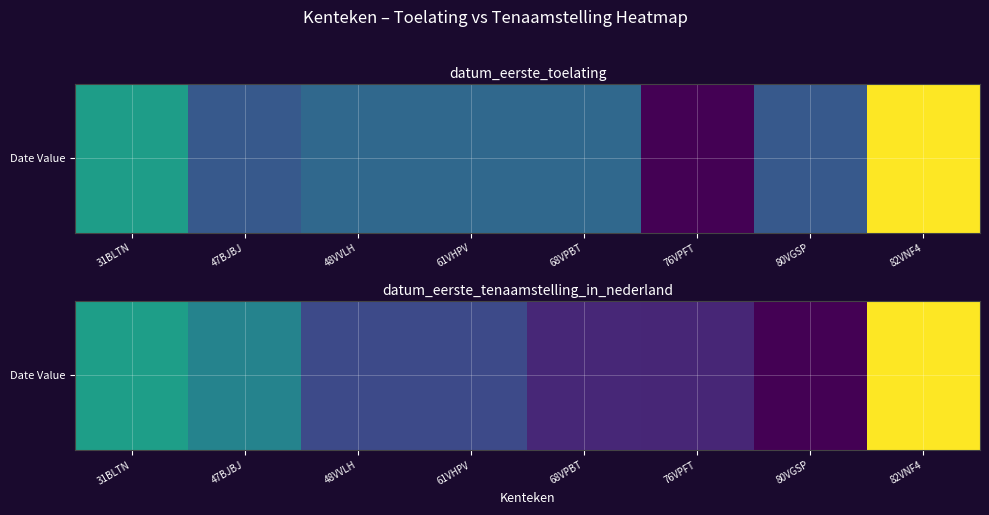

The chart shows a value of 27280643 at 47BJBJ. True or false?

False